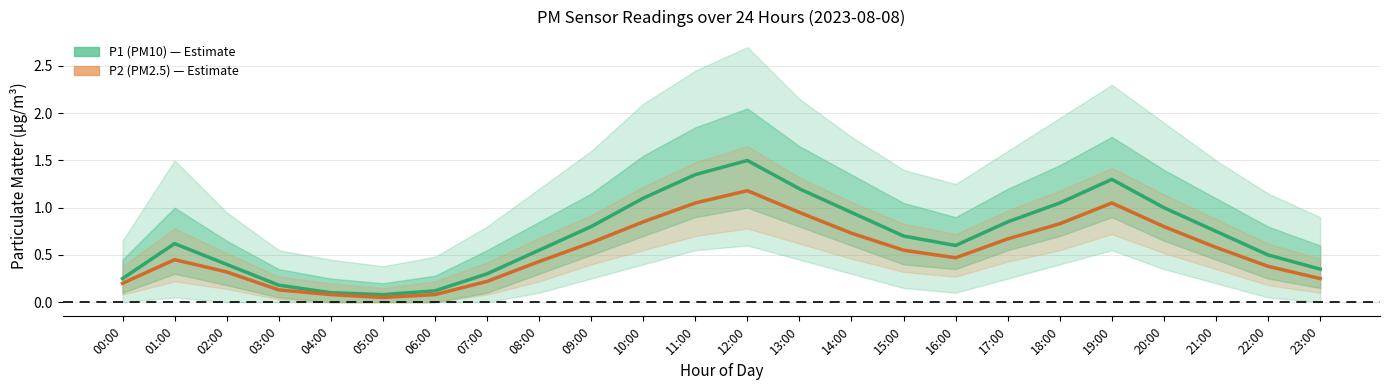

What position from the left is 13:00?

14